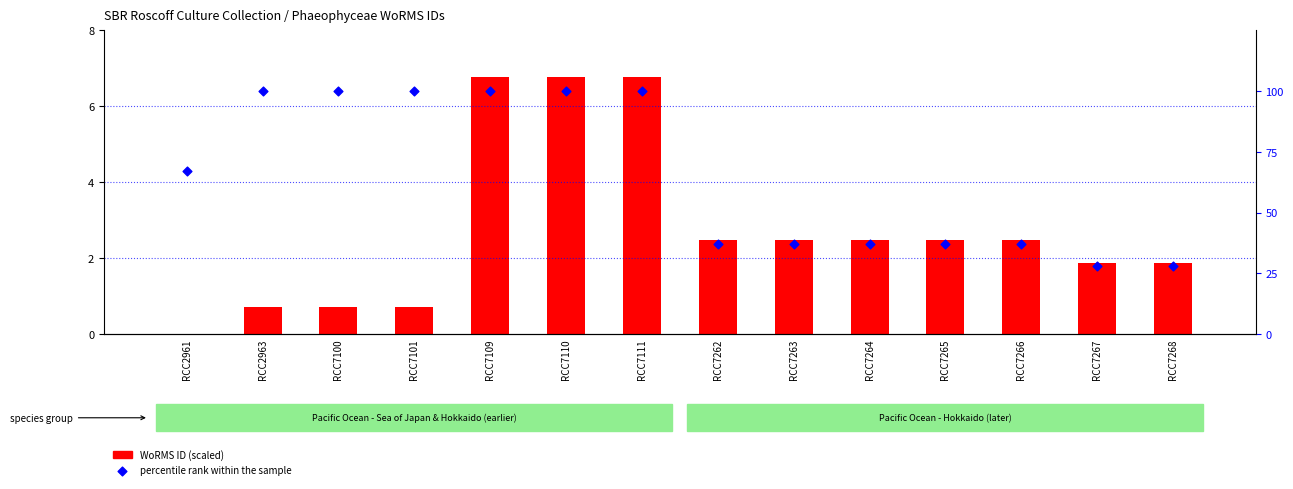

At how many categories does at least one series exceed 39?

7